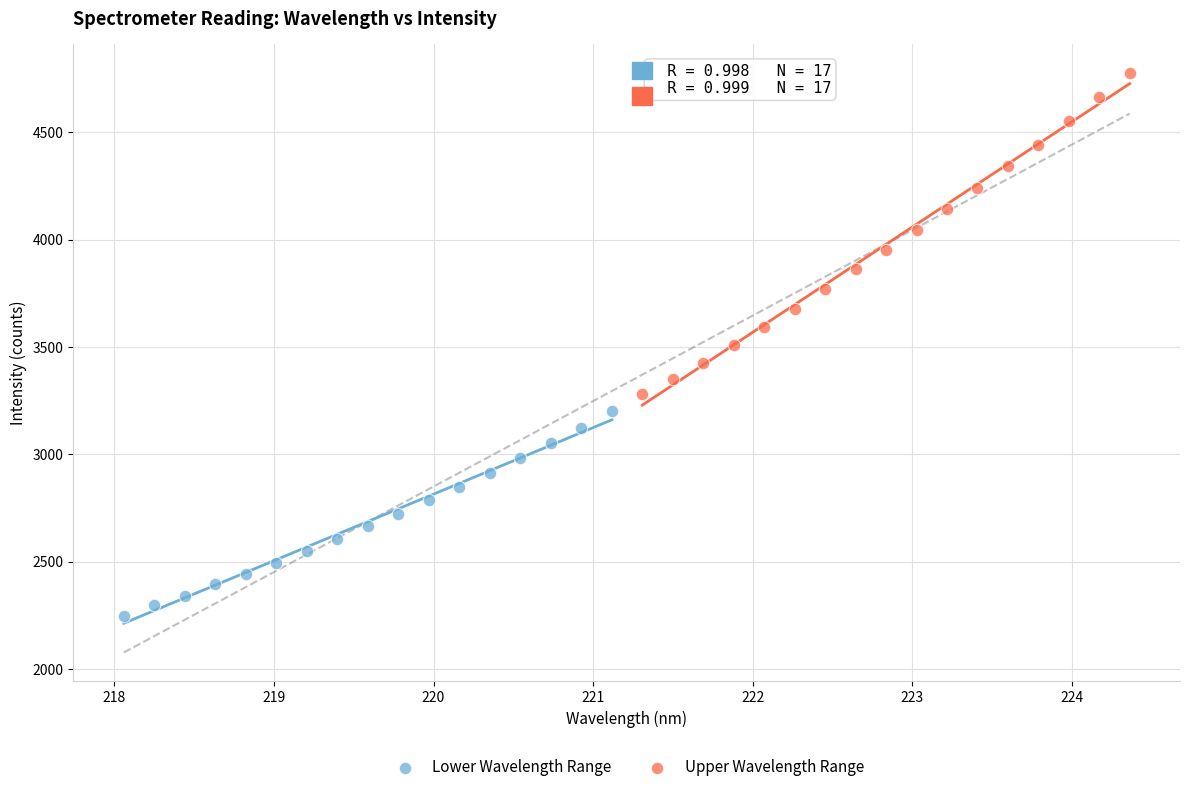

Which series contains the highest Y value?

Upper Wavelength Range